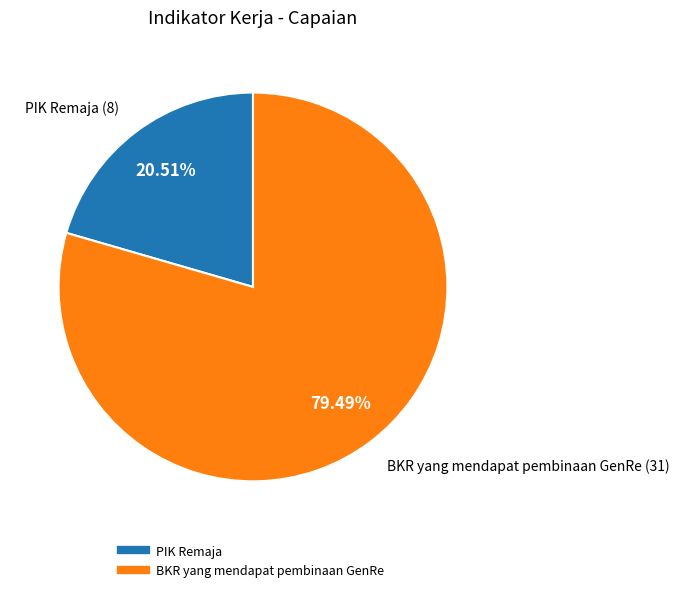

Approximately how many times larger is the value at BKR yang mendapat pembinaan GenRe compared to PIK Remaja?

3.9